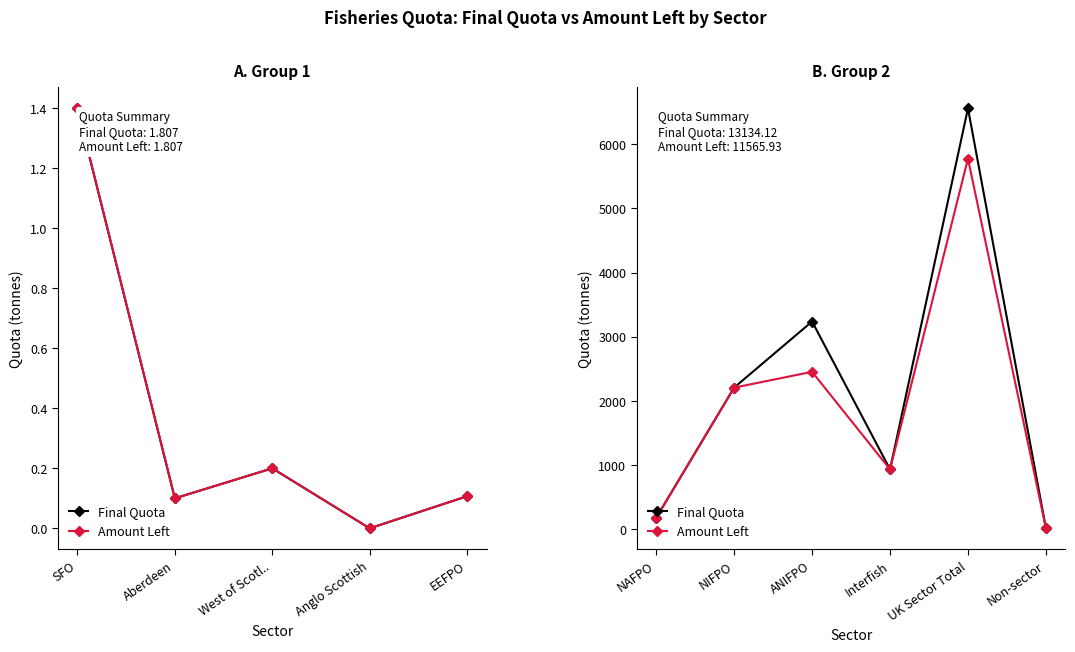

True or false: Amount Left and Final Quota cross at least once.

False